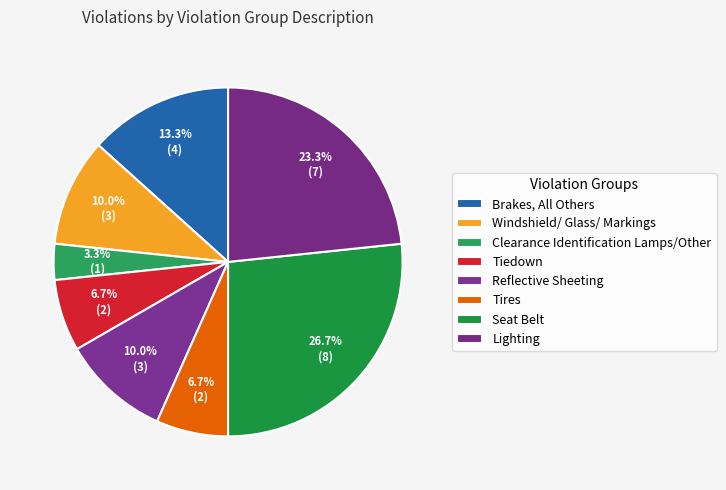

To the nearest percent, what portion does Lighting represent?

23%